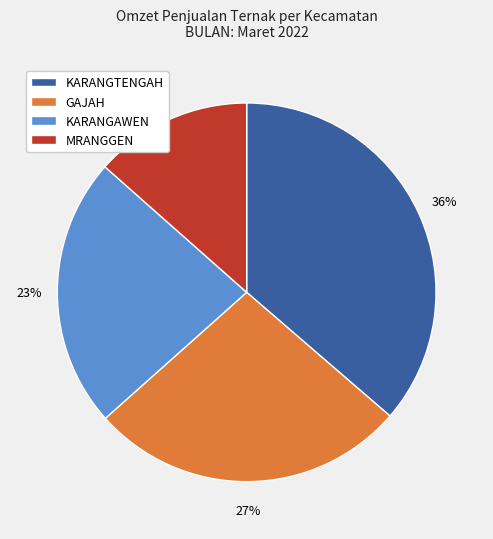

True or false: MRANGGEN accounts for 3% of the total.

False